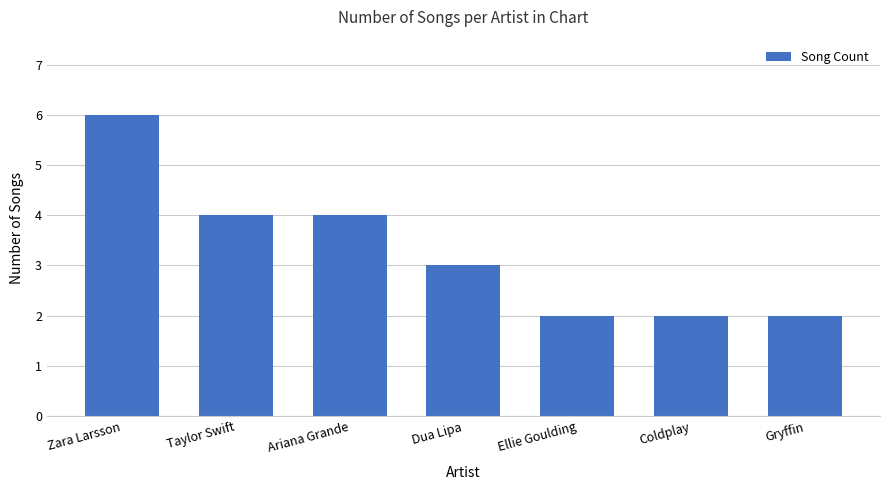

The value at Dua Lipa is 4. True or false?

False